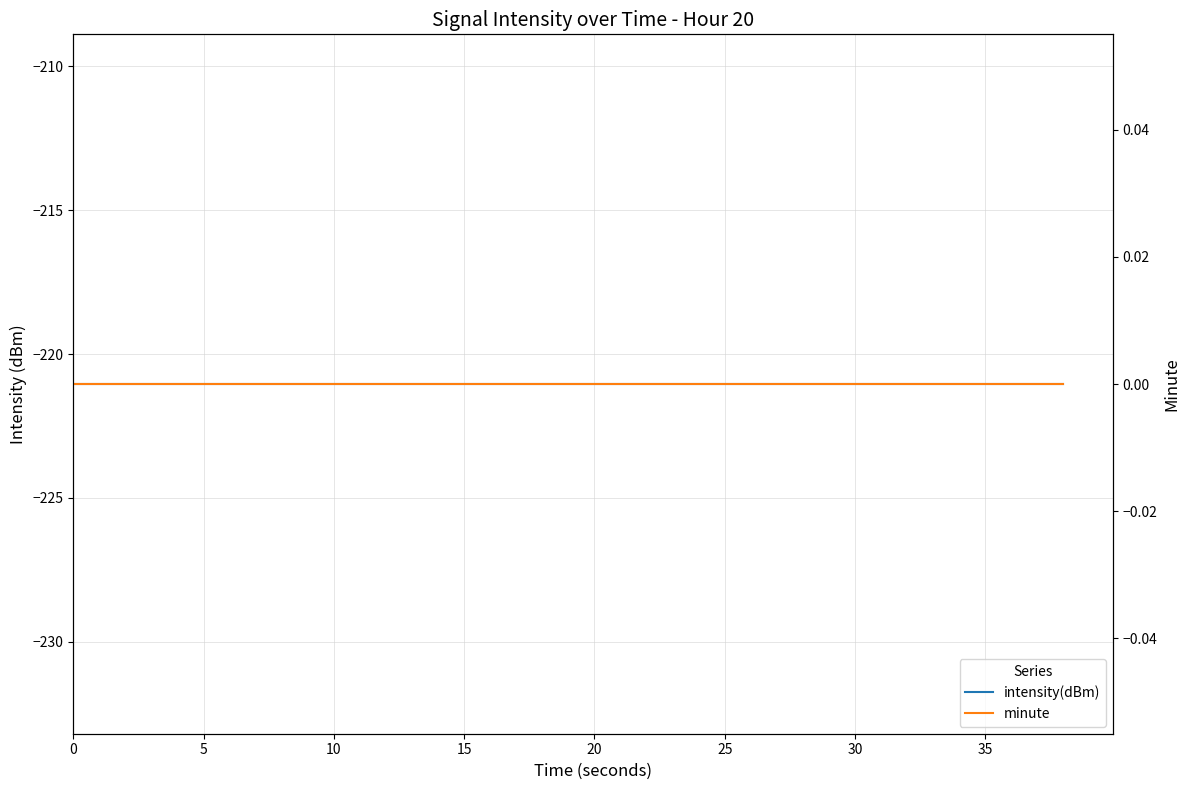

True or false: intensity(dBm) has more than 0 interior local peaks.

False